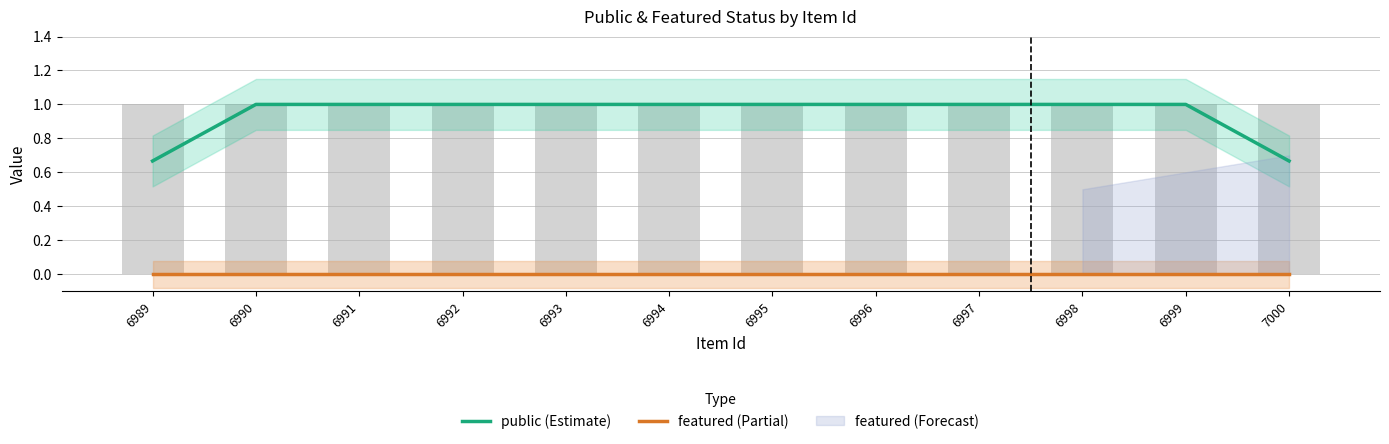

Which series has the widest spread of values?

public (Estimate)